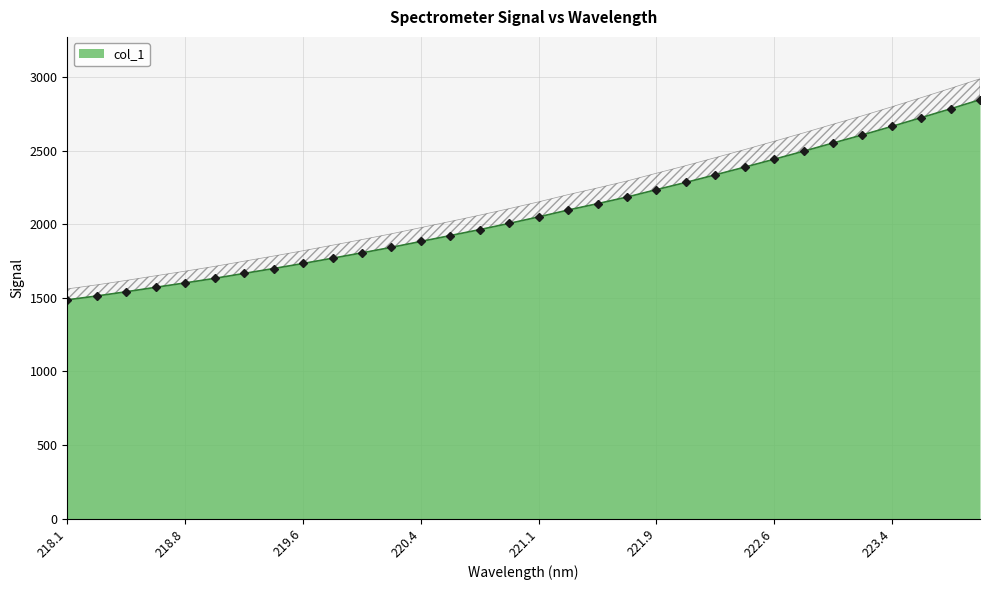

How many lines are shown in the chart?

1